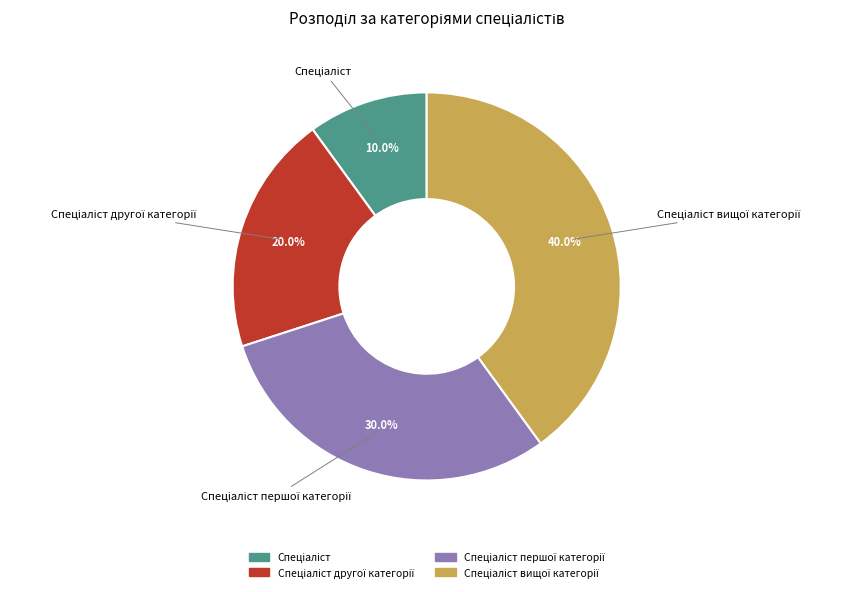

Is there any slice that represents more than half of the pie?

No